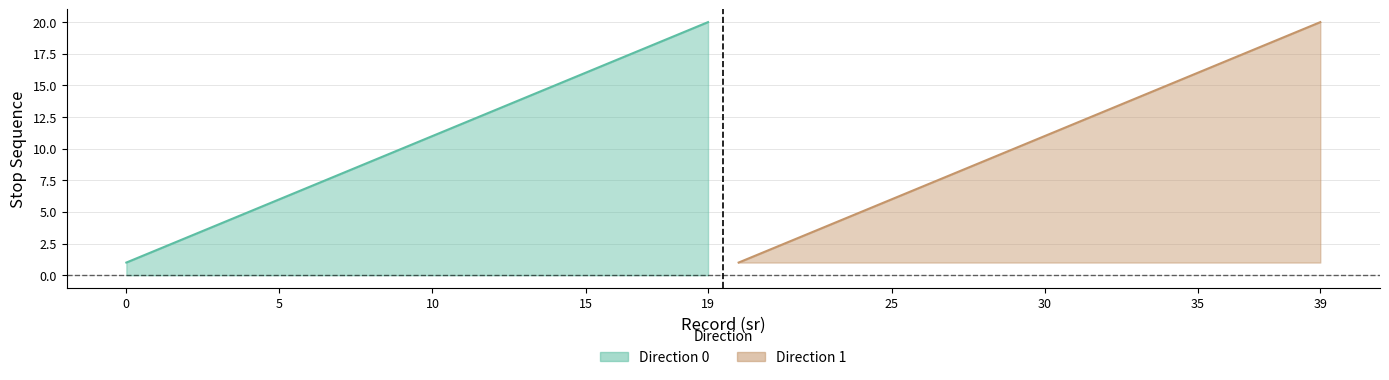

What is the sum of all stop_sequence_dir0 values?

210